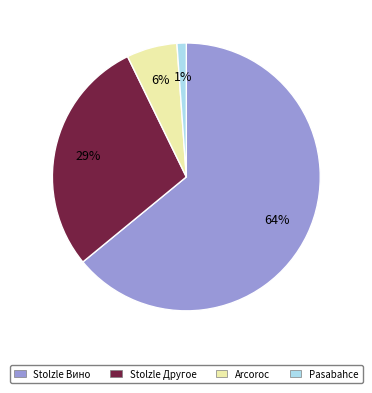

Combined, do Stolzle Другое and Stolzle Вино account for over 50%?

Yes